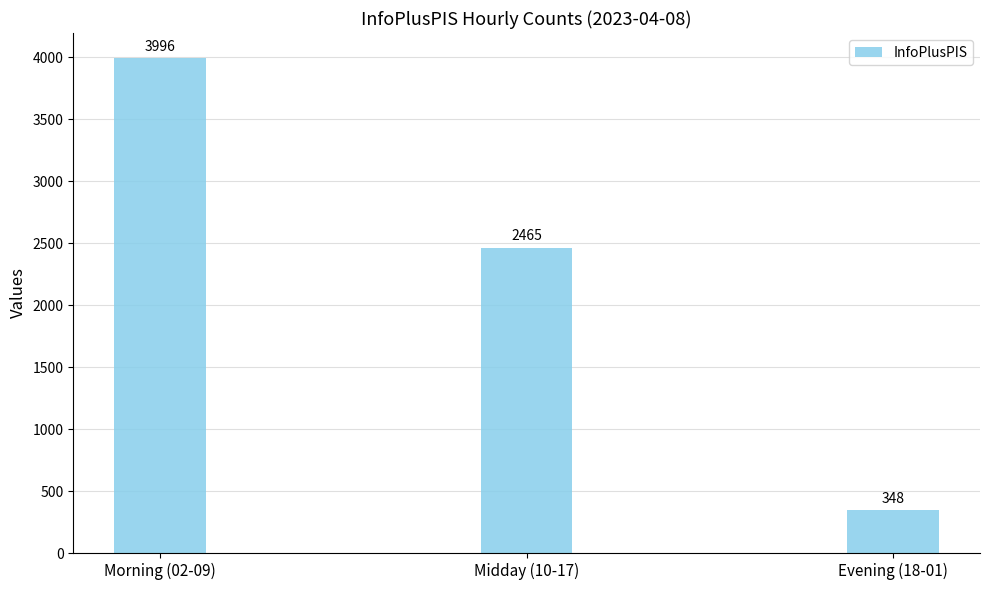

True or false: the data shows 3996 at Morning (02-09).

True